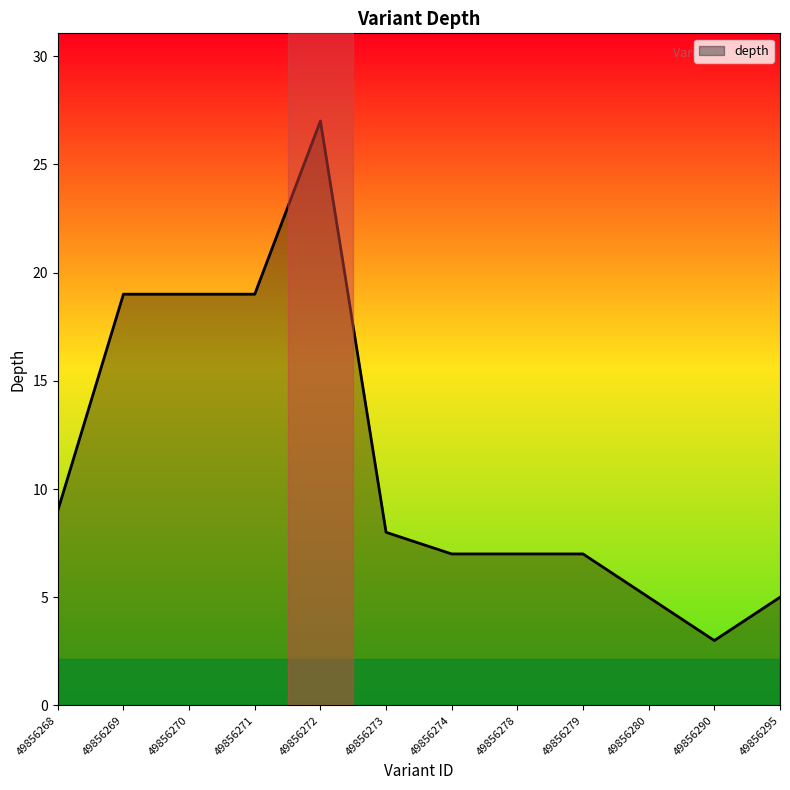

Read the value at 49856278, to the nearest 10.

10